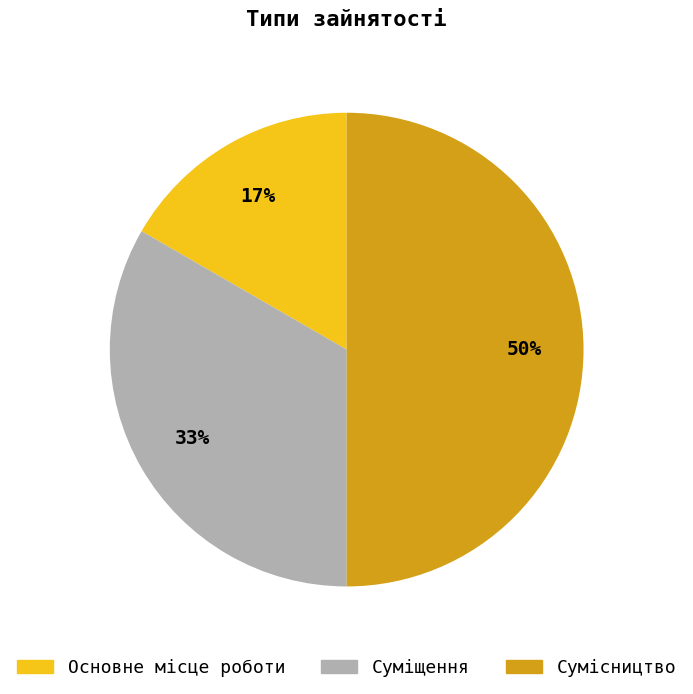

Does Суміщення represent more than half of the total?

No